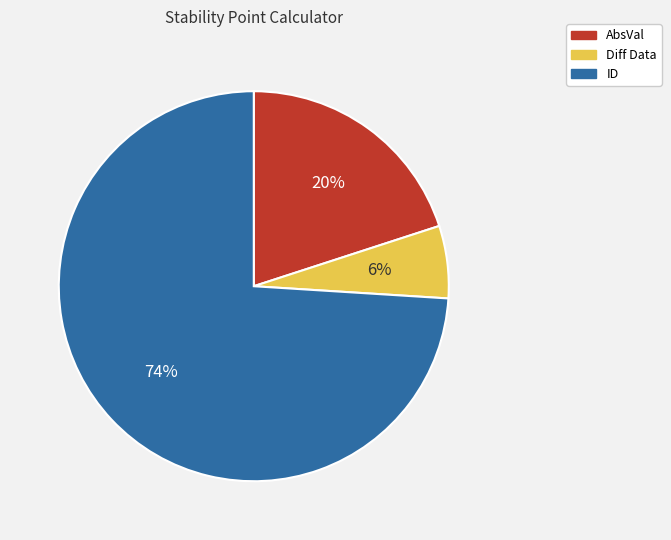

Do Diff Data and ID together represent more than half of the pie?

Yes